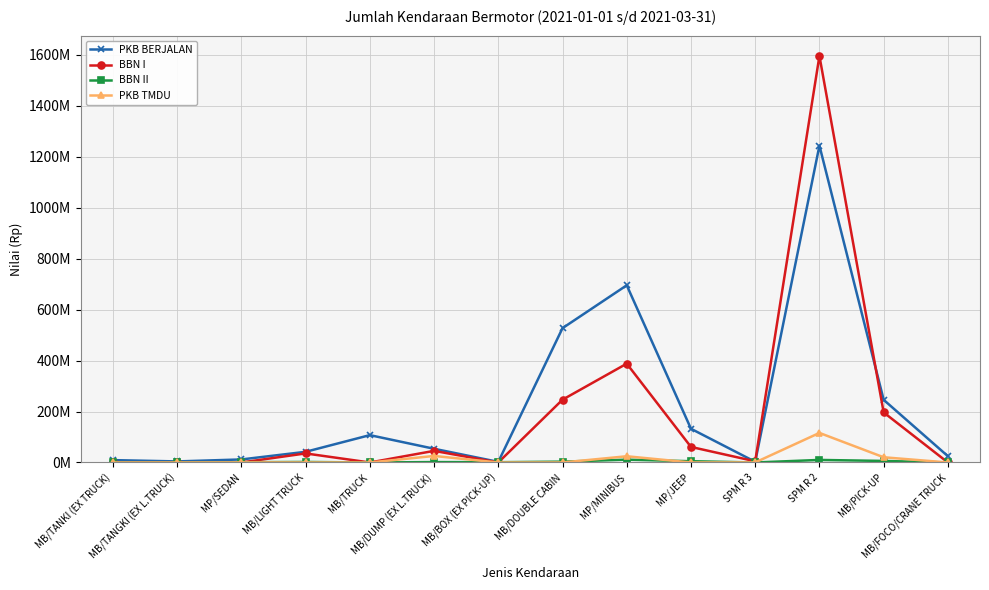

Reading left to right, extract all data points from this chart.

PKB BERJALAN: 9304100	4176900	11917895	41875254	107364452	53857700	2367150	527202275	695472389	132360894	2731516	1243632265	245941326	24707800
BBN I: 0	0	0	35550000	0	45600000	0	246450000	387900000	61050000	4602000	1595591250	196500000	0
BBN II: 0	0	1020000	2036450	0	1560000	1100000	3220000	11031660	4960000	0	10016387	6028610	0
PKB TMDU: 0	0	371466	0	0	25636000	0	0	24422510	0	224356	116064239	20510839	0